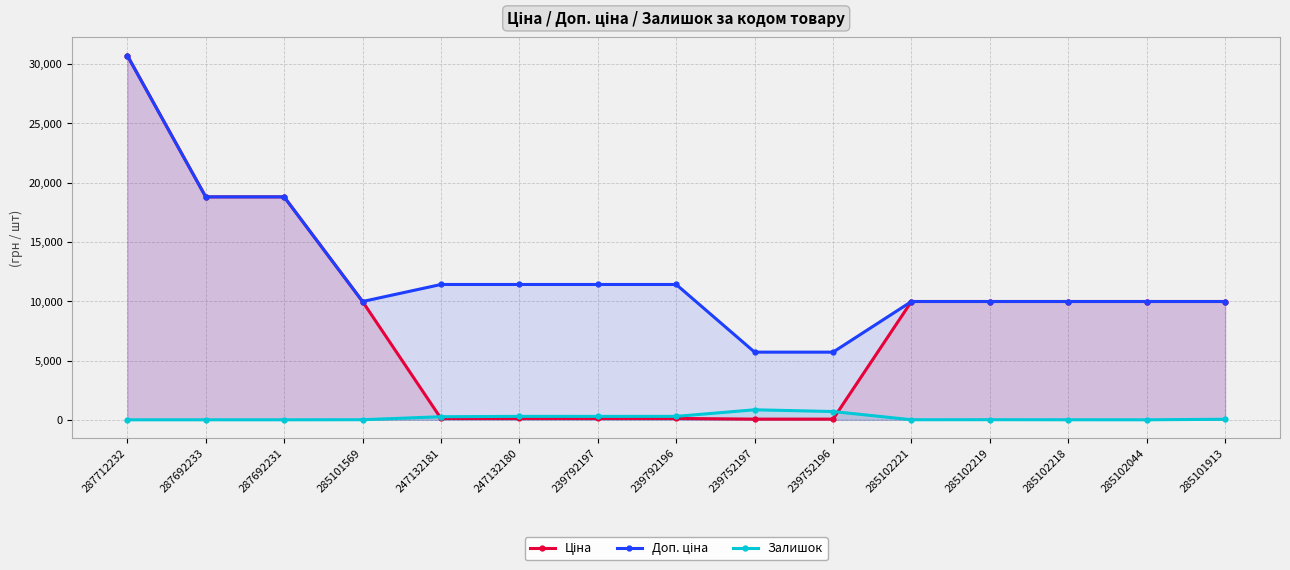

True or false: Доп. ціна and Залишок intersect in this chart.

False